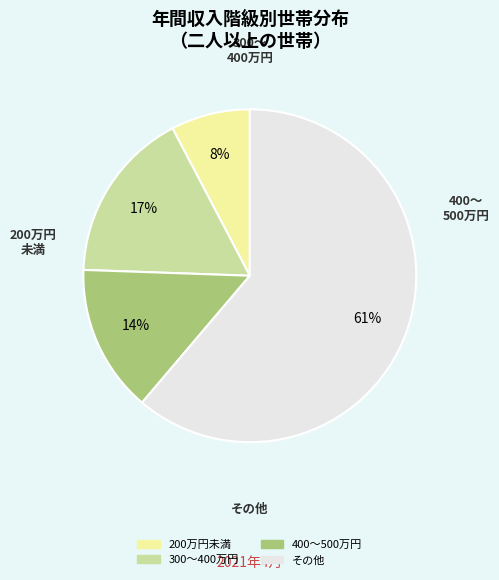

Is there any slice that represents more than half of the pie?

Yes